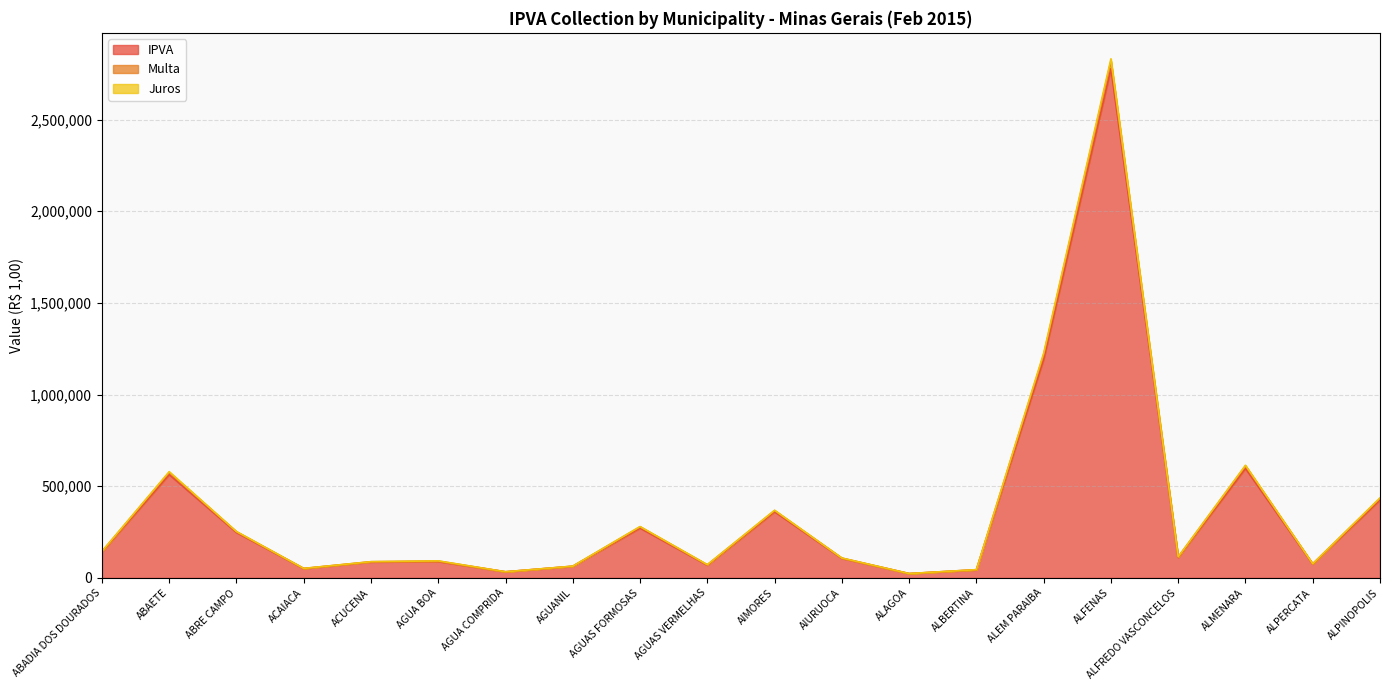

Which category has the lowest value in the IPVA series?

ALAGOA